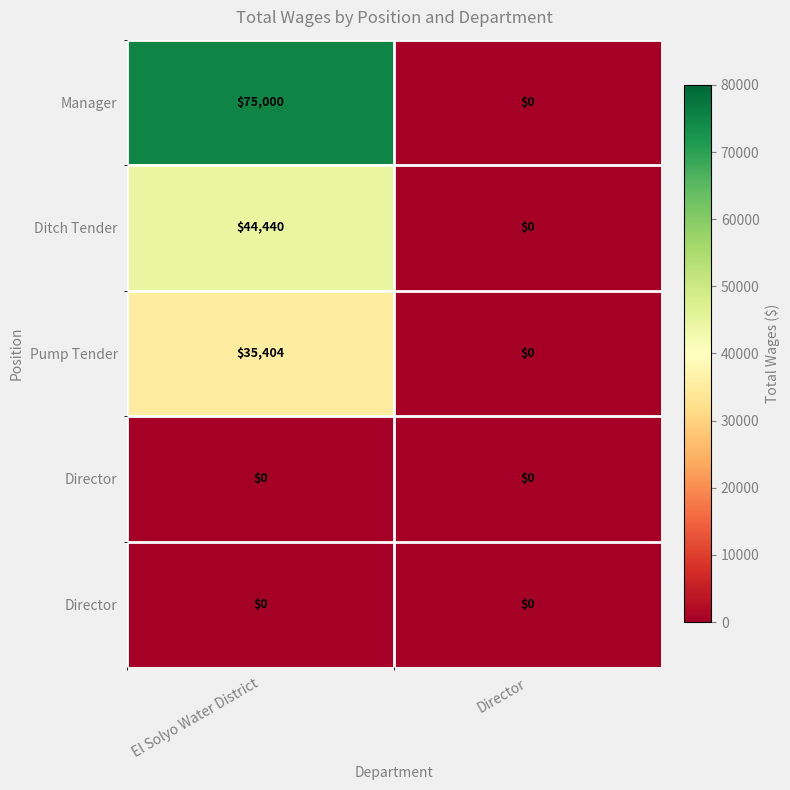

At which category does the chart reach its peak across all series?

El Solyo Water District